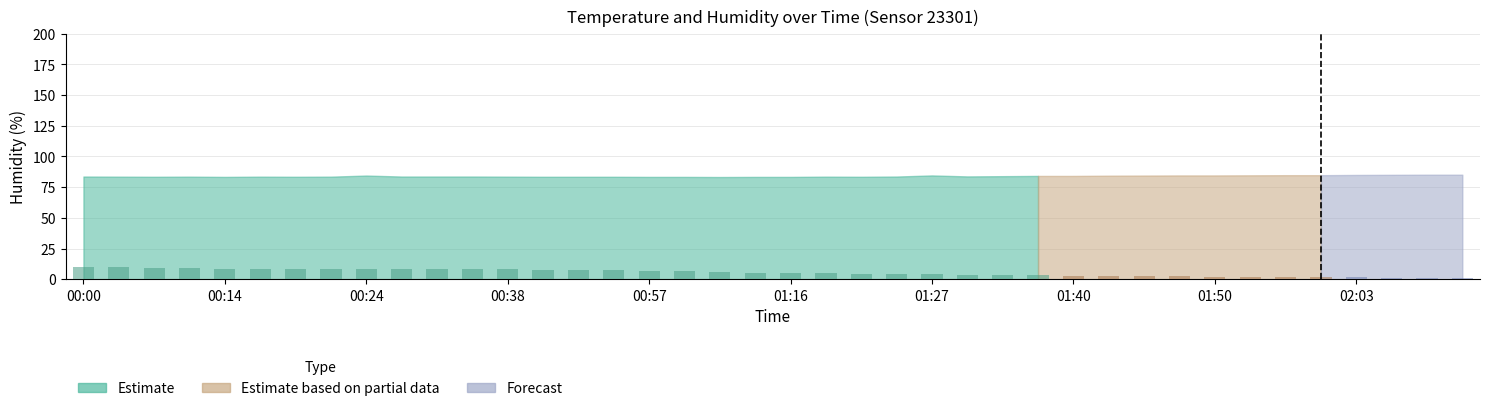

What is the sum of all values?

204.8